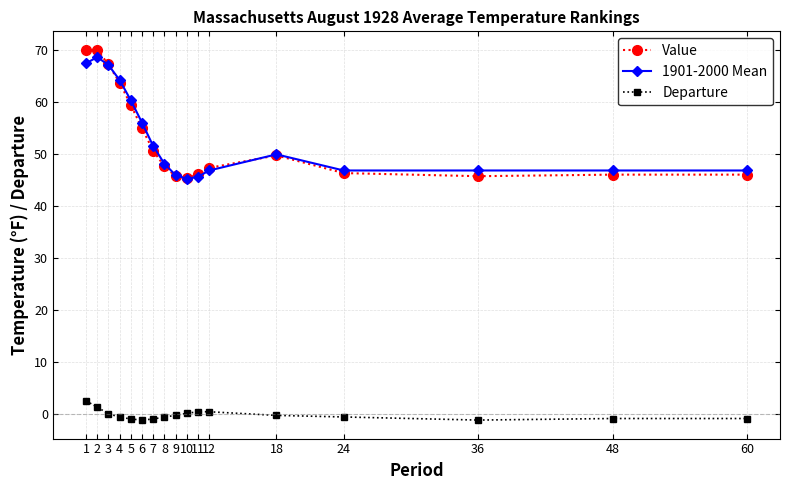

What is the value of the Value point at the 7th from the left?

50.7